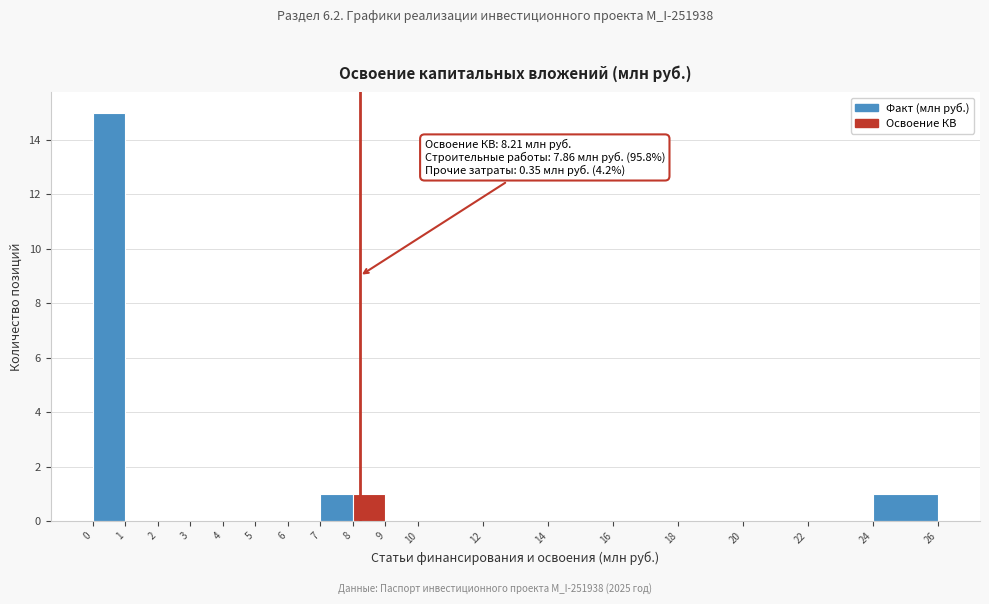

Over which range of the x-axis is the bar tallest?

0 to 1